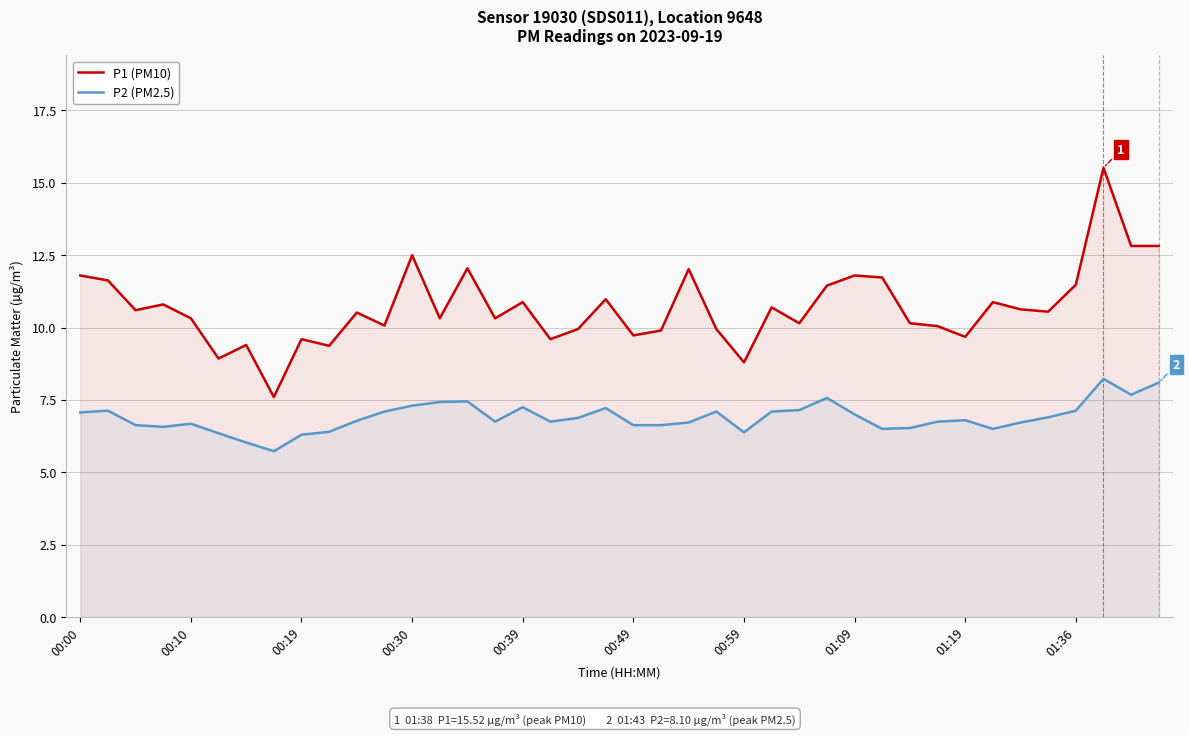

List the series in order of their overall mean, highest first.

P1 (PM10), P2 (PM2.5)